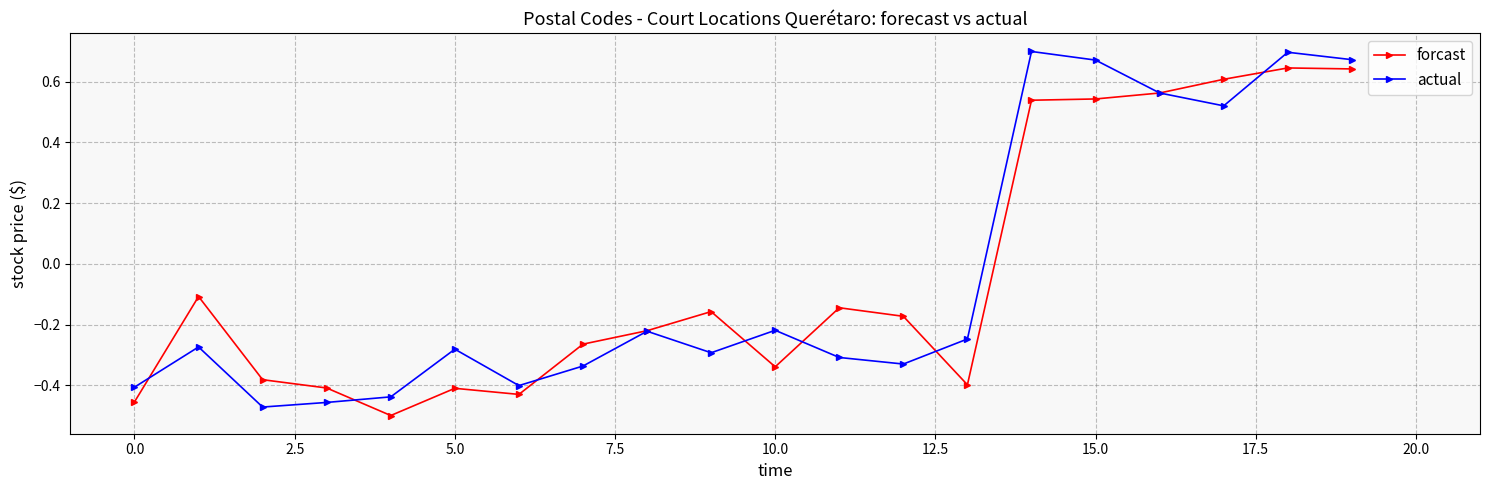

What are all the series names shown in the legend?

forcast, actual